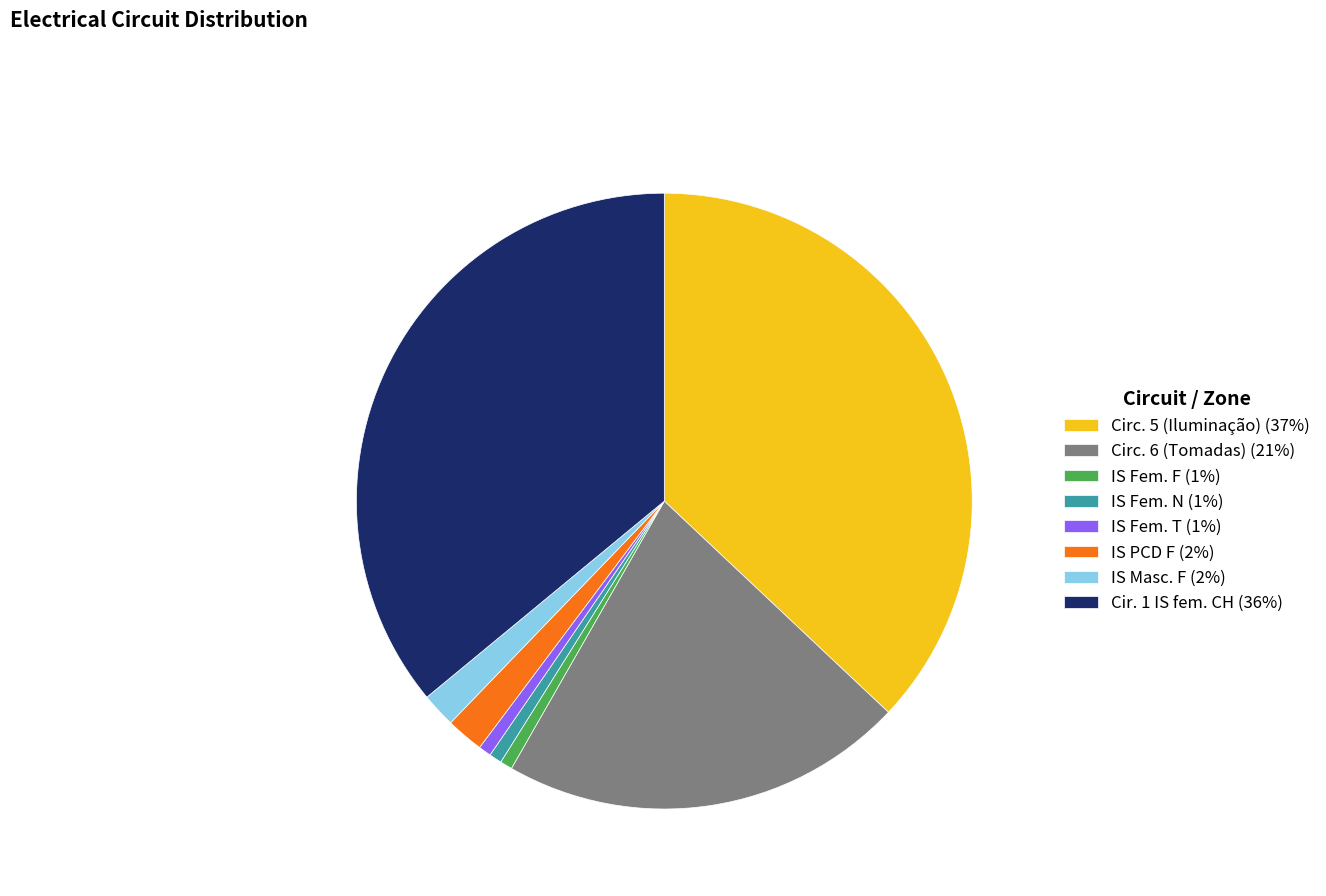

Is IS PCD F the majority of the pie?

No